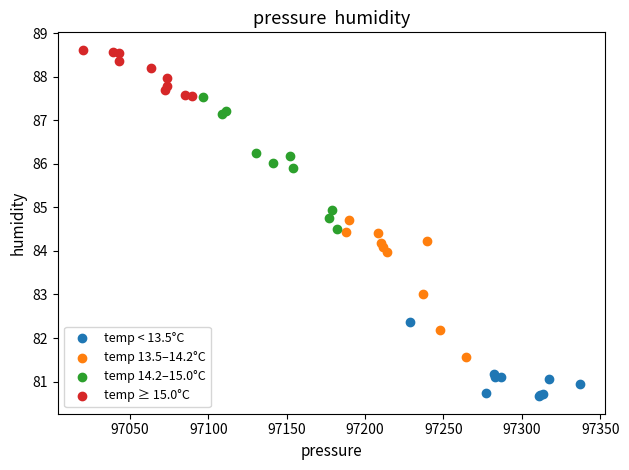

Which series reaches the minimum Y coordinate?

temp < 13.5°C